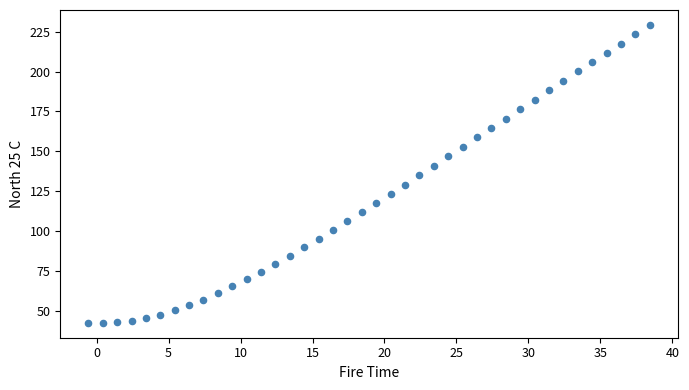

What is the range of Y values (max minus min)?

186.8